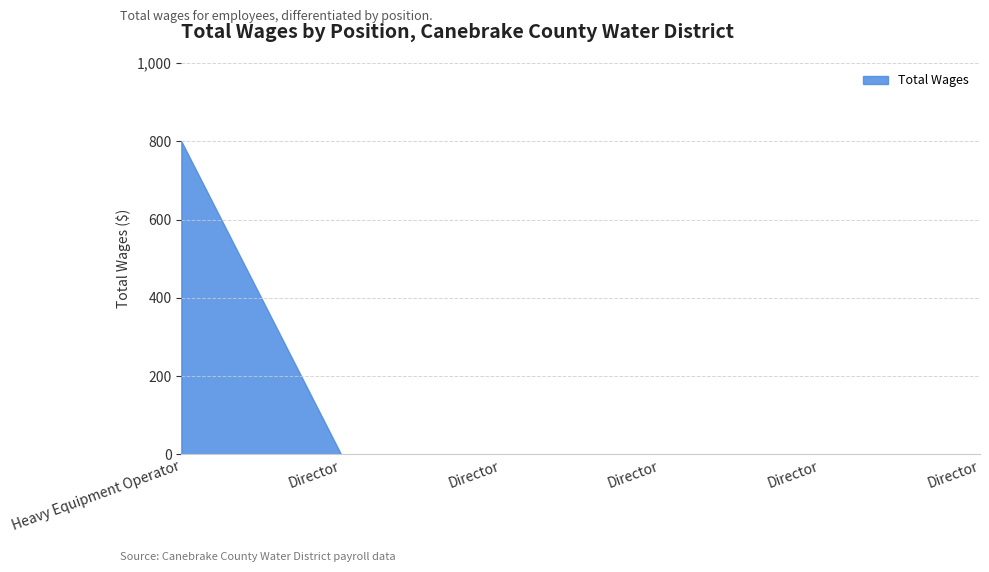

The value at 5. is 0. True or false?

True